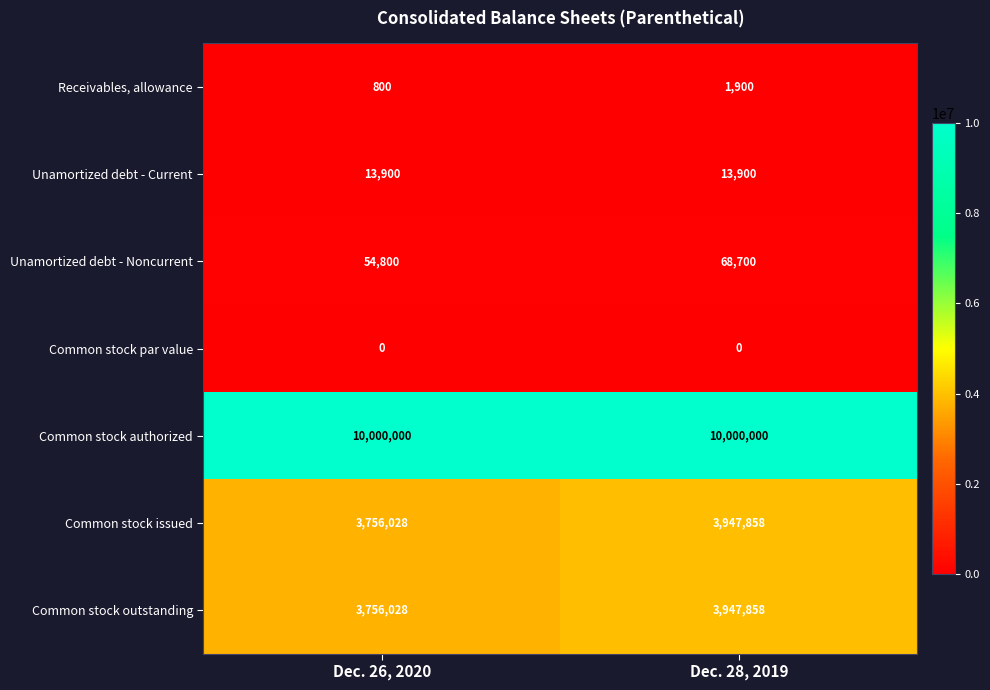

Count the number of categories in the chart.

2